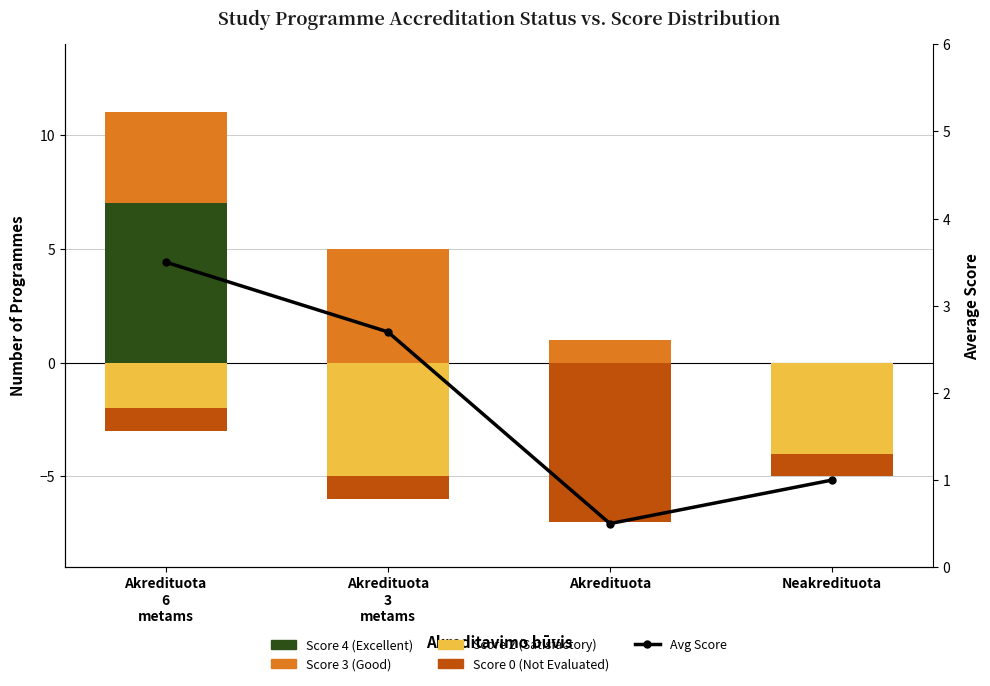

What is the value of the Avg Score bar at the 1st from the left?

3.5